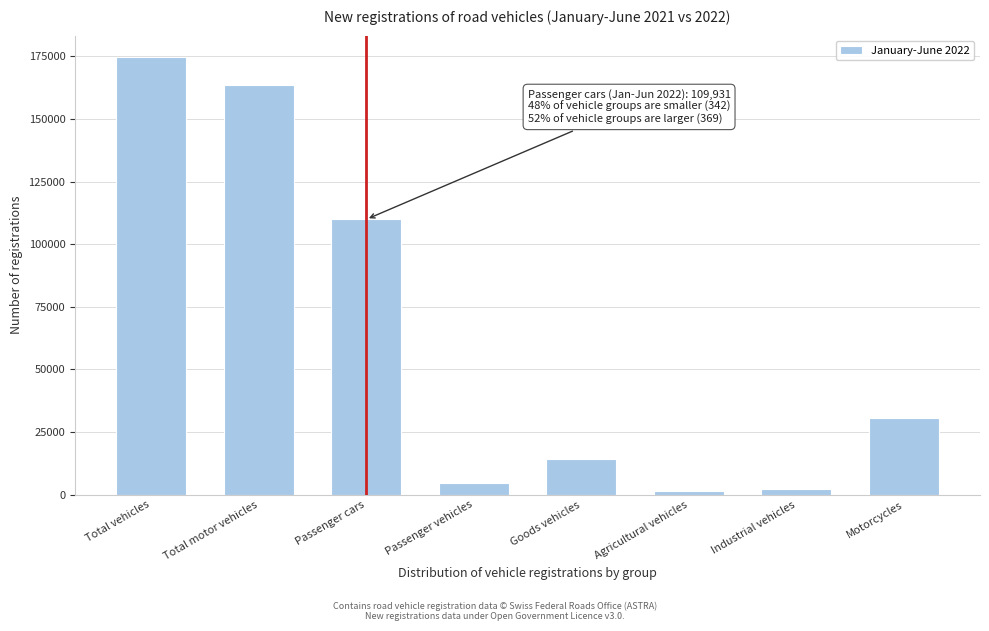

Reading left to right, list all the values displayed in this chart.

Total vehicles=174553	Total motor vehicles=163547	Passenger cars=109931	Passenger vehicles=4595	Goods vehicles=14427	Agricultural vehicles=1582	Industrial vehicles=2316	Motorcycles=30696